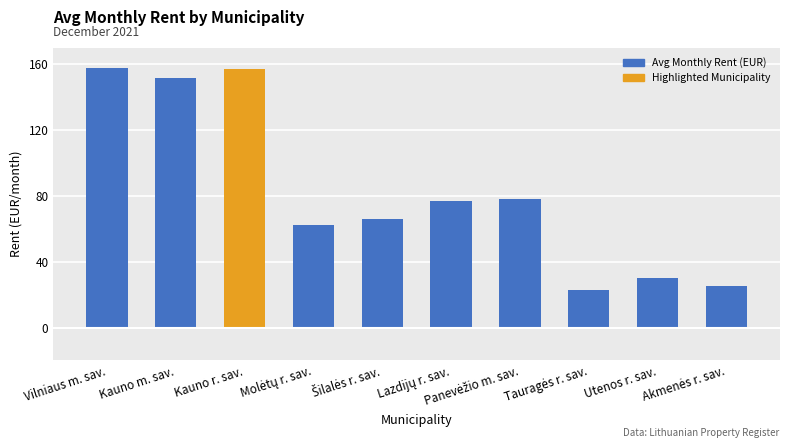

Where does the data first go above 76?

Vilniaus m. sav.